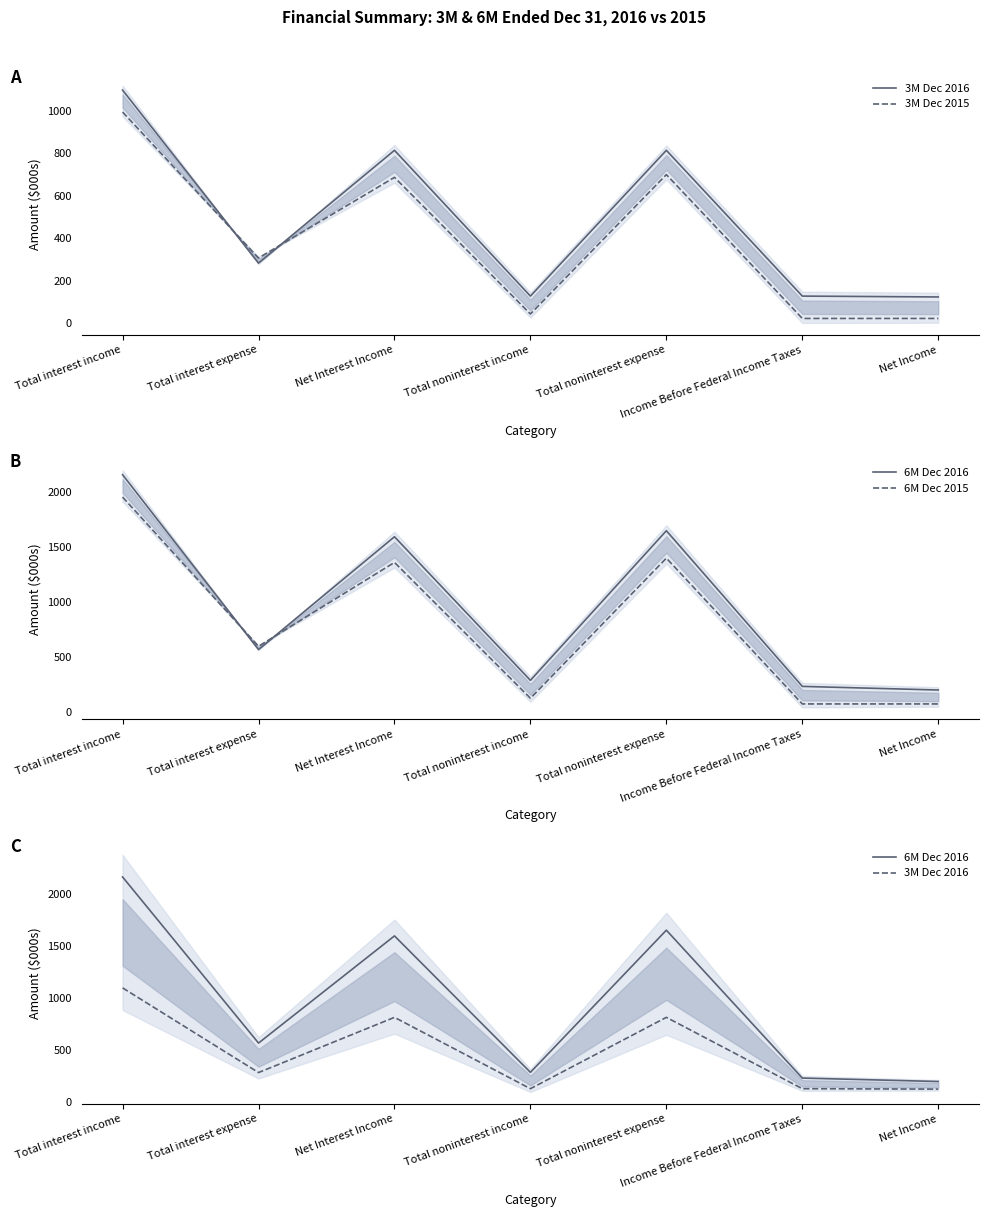

Rank the series by their maximum value, from highest to lowest.

6M Dec 2016, 6M Dec 2015, 3M Dec 2016, 3M Dec 2015